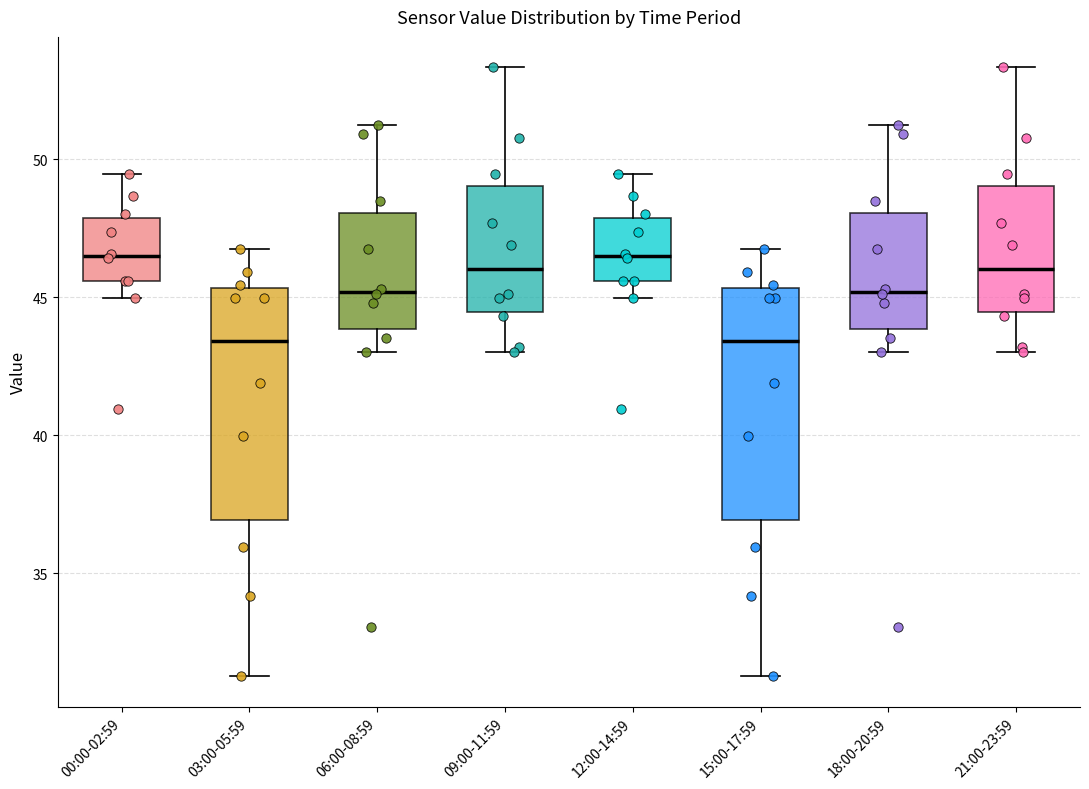

Reading left to right, read every box against the y-axis: the position of its median line, the range the box covers, and the ends of its whiskers. The values are not printed on the chart, so give them approximately, as read against the axis.

00:00-02:59: median 46.5, box 45.5 to 48.0, whiskers 45.0 to 49.5
03:00-05:59: median 43.5, box 37.0 to 45.5, whiskers 31.5 to 46.5
06:00-08:59: median 45.0, box 44.0 to 48.0, whiskers 43.0 to 51.0
09:00-11:59: median 46.0, box 44.5 to 49.0, whiskers 43.0 to 53.5
12:00-14:59: median 46.5, box 45.5 to 48.0, whiskers 45.0 to 49.5
15:00-17:59: median 43.5, box 37.0 to 45.5, whiskers 31.5 to 46.5
18:00-20:59: median 45.0, box 44.0 to 48.0, whiskers 43.0 to 51.0
21:00-23:59: median 46.0, box 44.5 to 49.0, whiskers 43.0 to 53.5